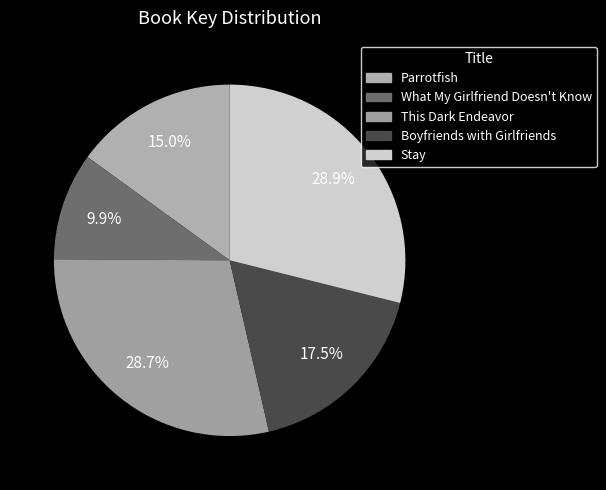

Which category has the smallest portion of the pie?

What My Girlfriend Doesn't Know